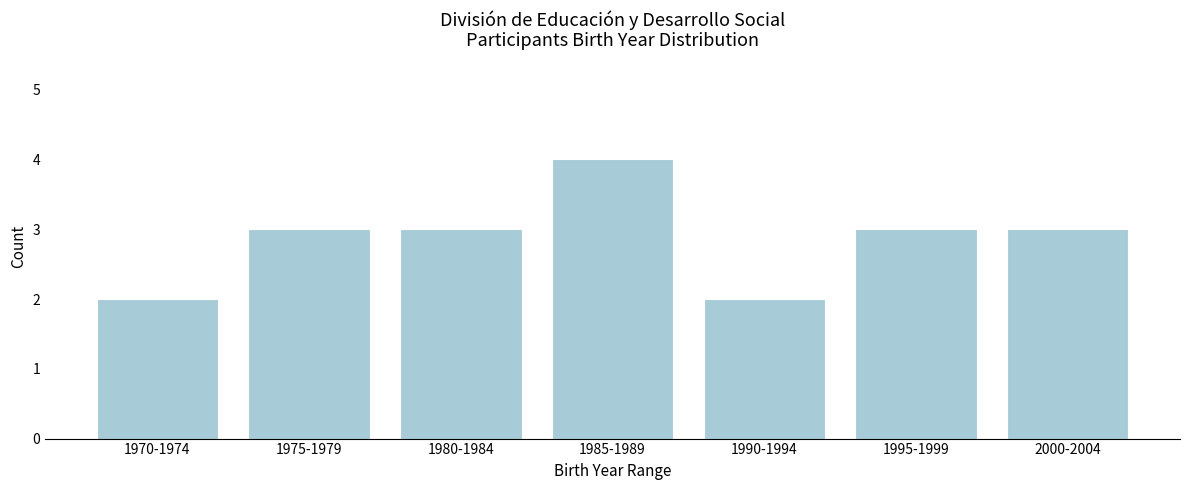

Reading left to right, transcribe all the data shown in this chart.

2	3	3	4	2	3	3